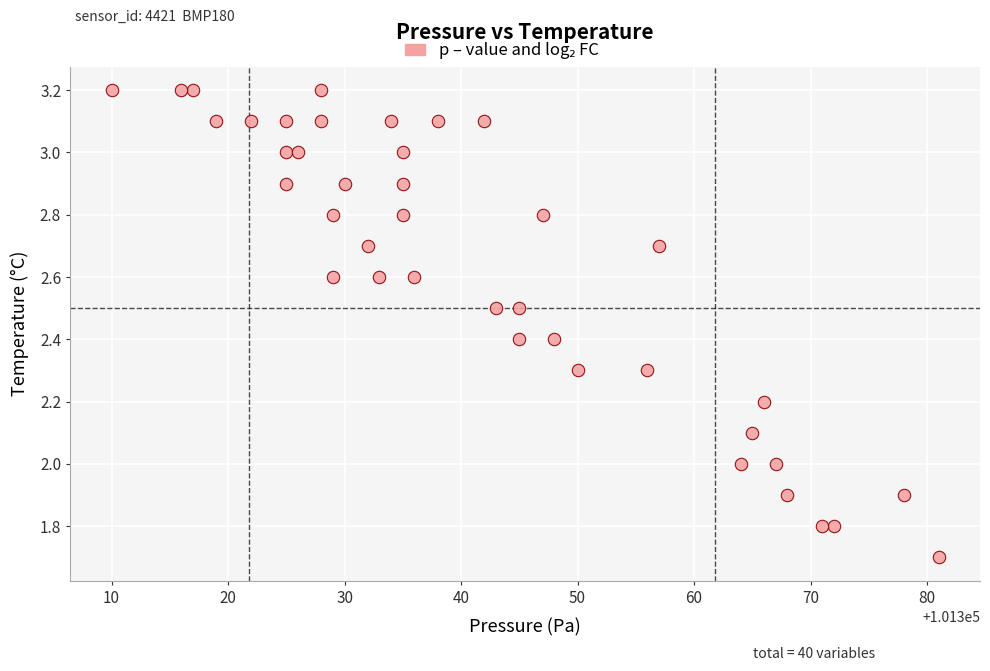

What is the range of X values (max minus min)?

71.0